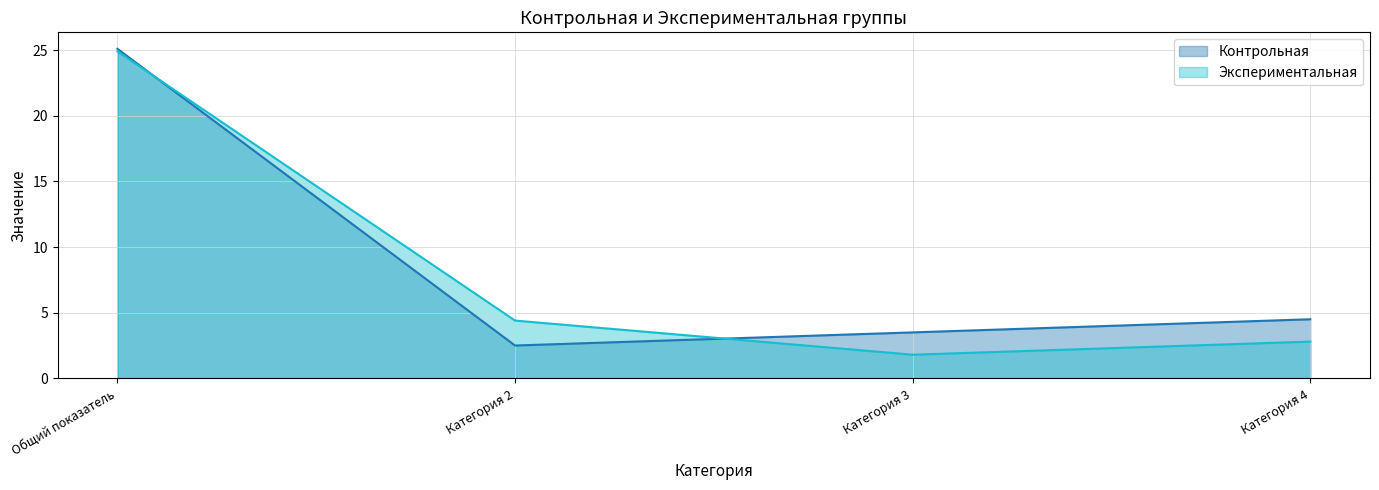

What is the sum of the Контрольная values at Категория 3 and Категория 4?

8.0